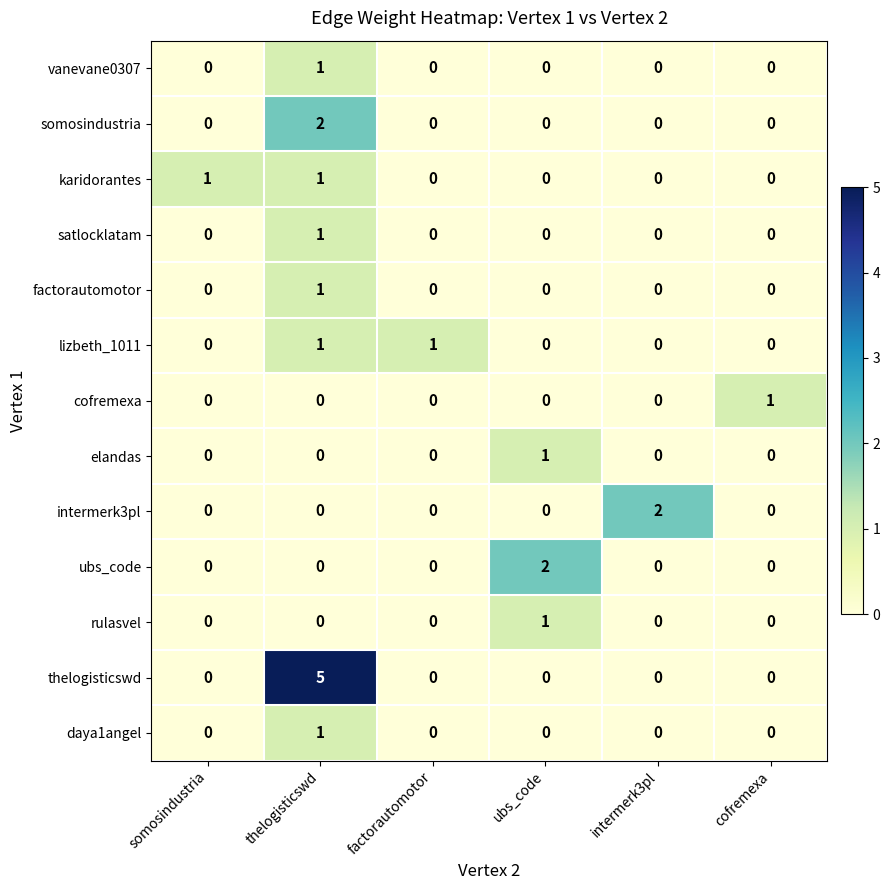

Which series has the largest range (max minus min)?

thelogisticswd